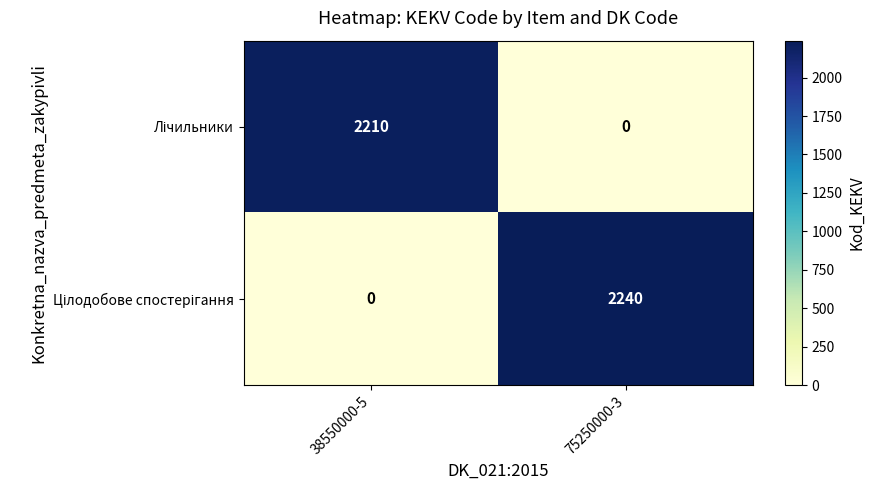

What is the spread (max minus min) of values at 38550000-5?

2210